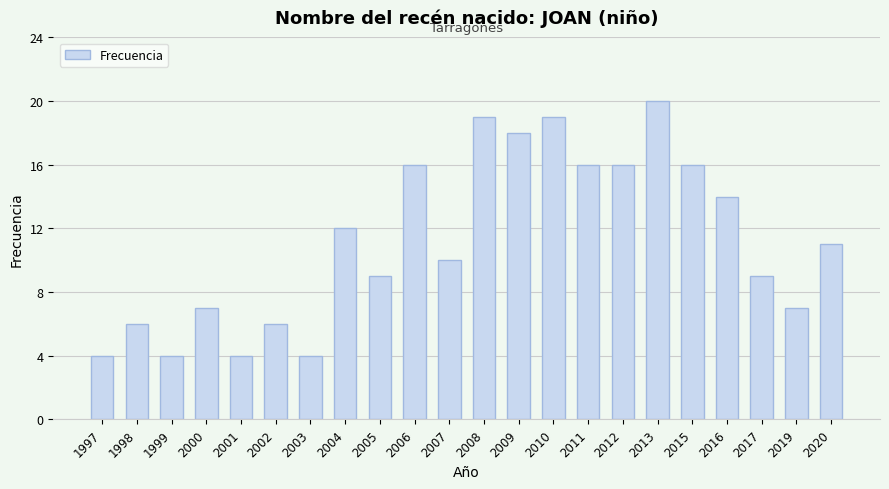

How many data points are less than 11?

11